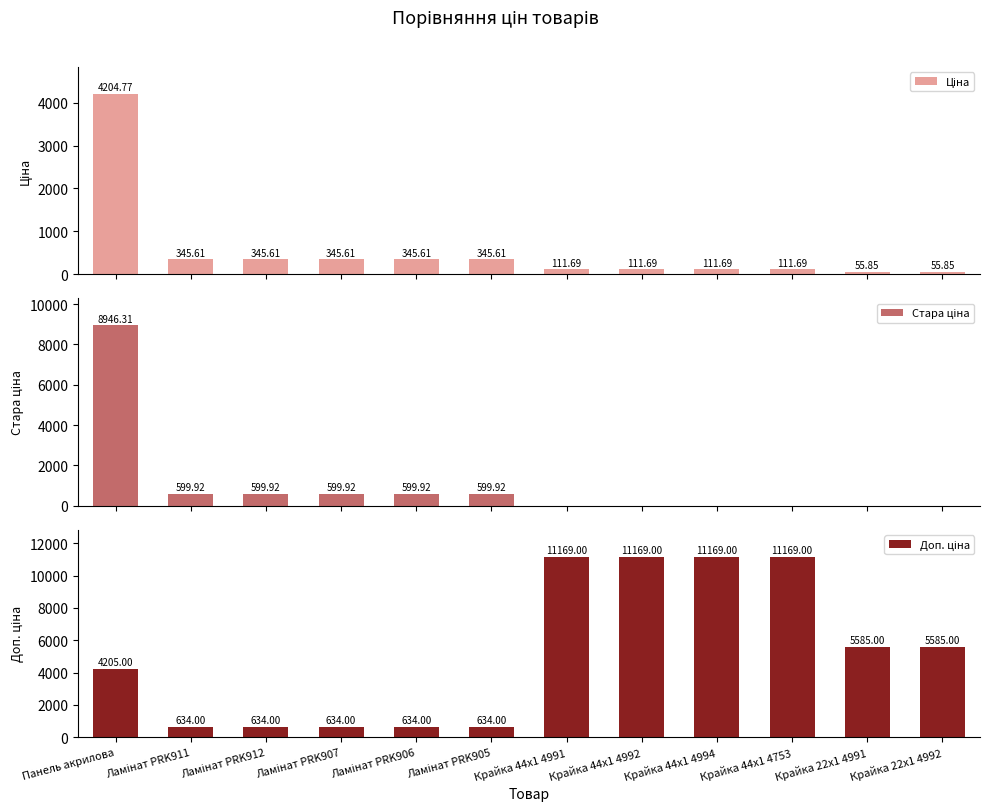

The Доп. ціна series shows 5585.0 at Крайка 22x1 4991. True or false?

True